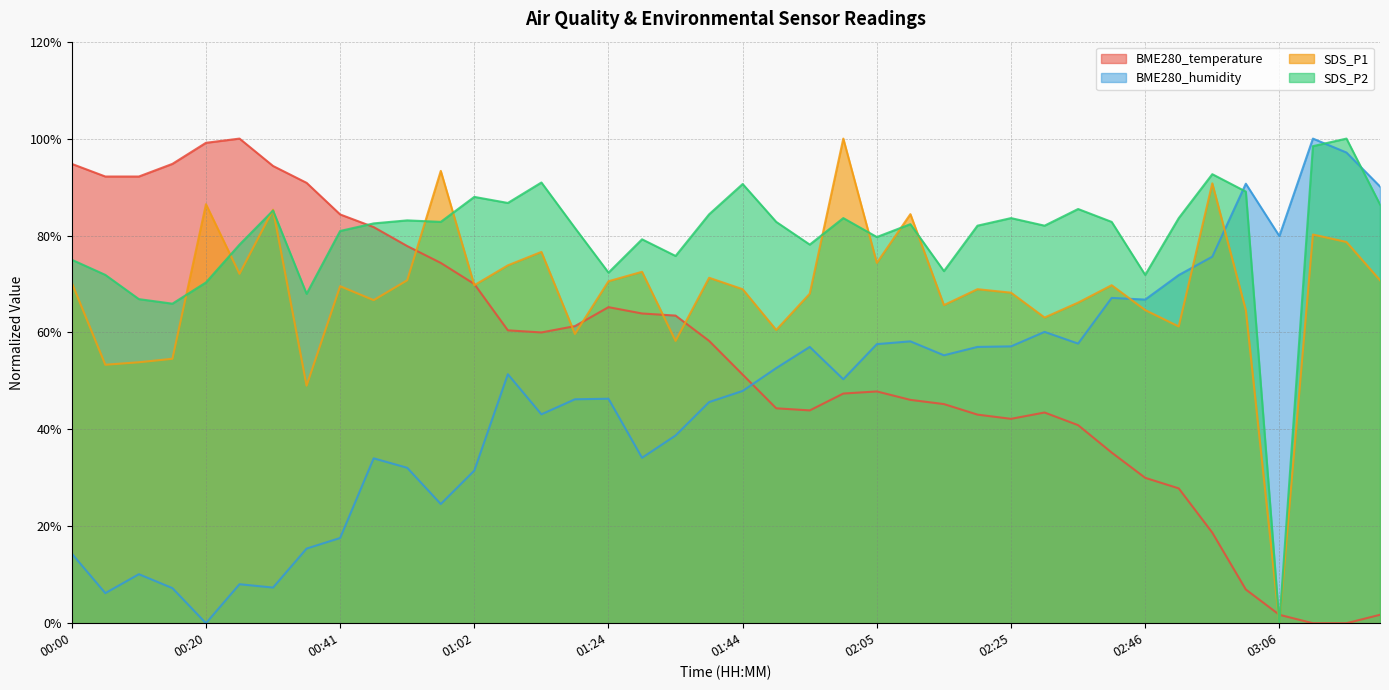

The SDS_P2 series shows 109.1 at 02:30. True or false?

False